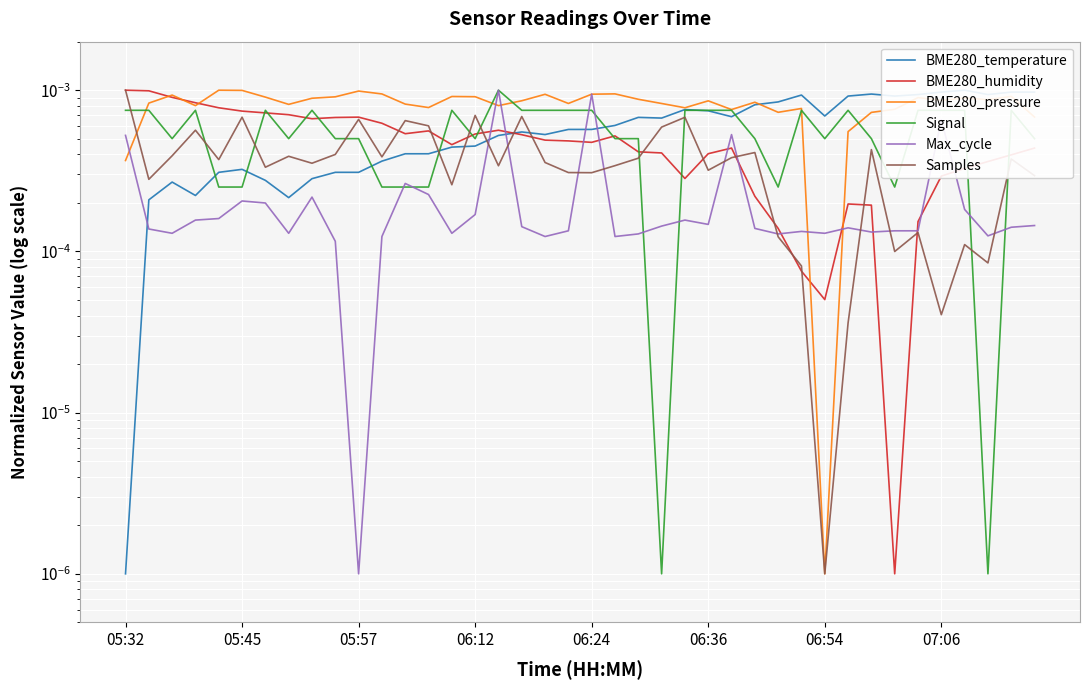

After their last crossing, which series has the higher values: BME280_pressure or BME280_temperature?

BME280_temperature